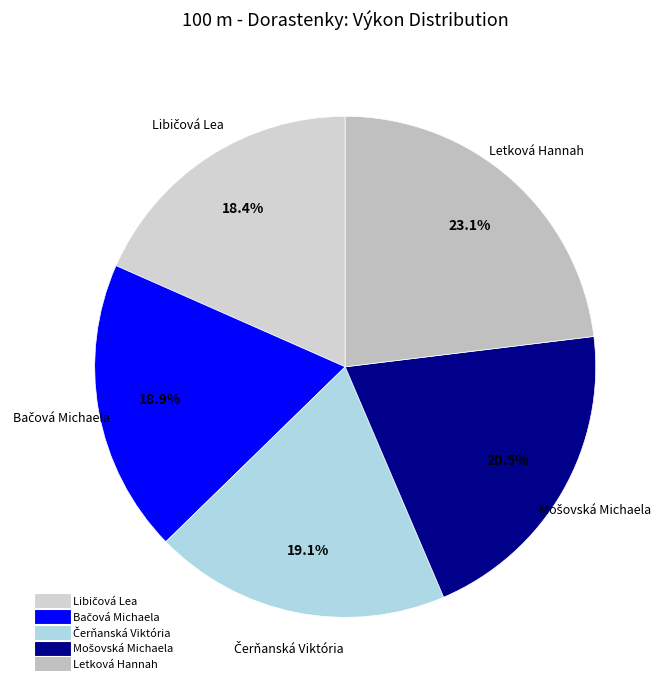

Does Letková Hannah account for over 50% of the chart?

No